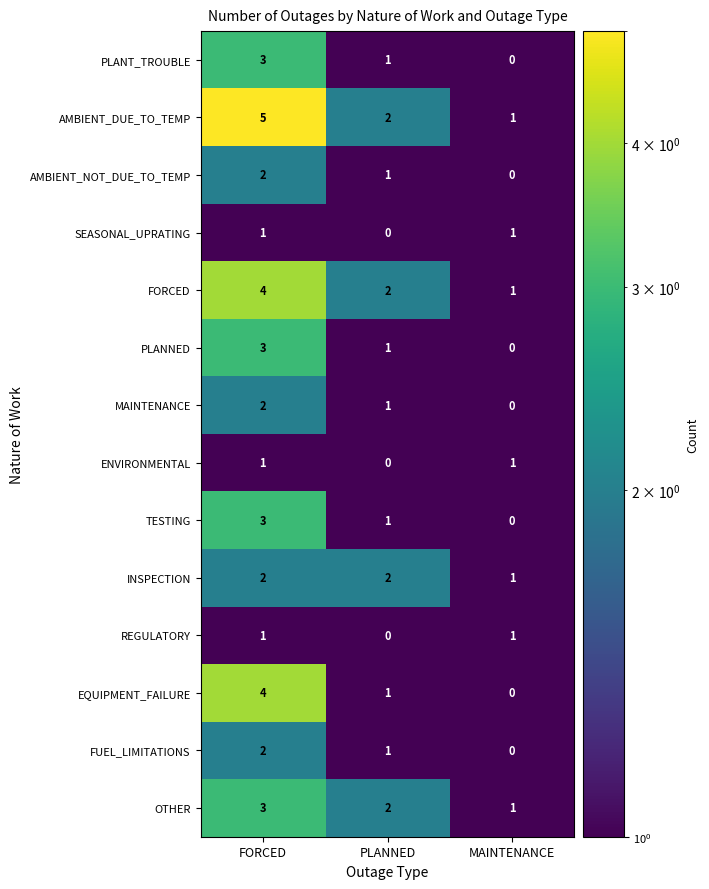

What is the difference between the maximum and second lowest values in the AMBIENT_DUE_TO_TEMP series?

3